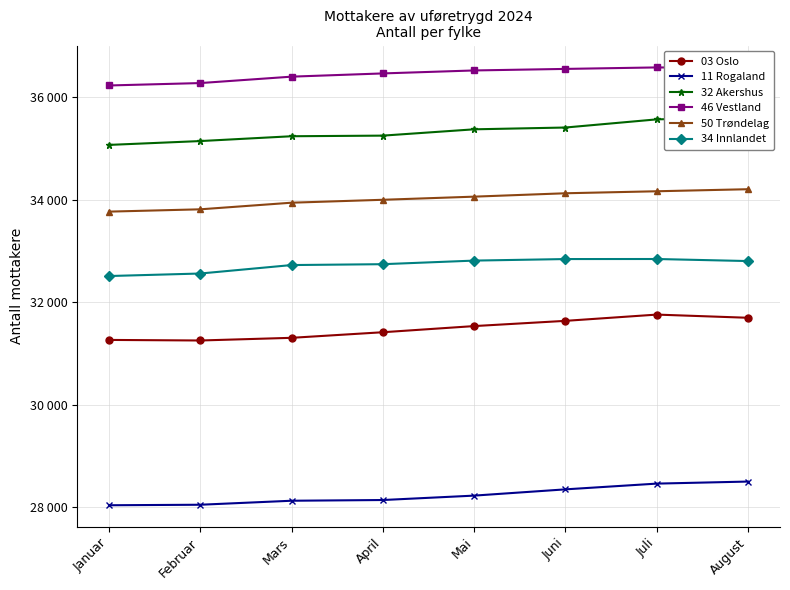

What is the minimum value shown in the chart?

28041